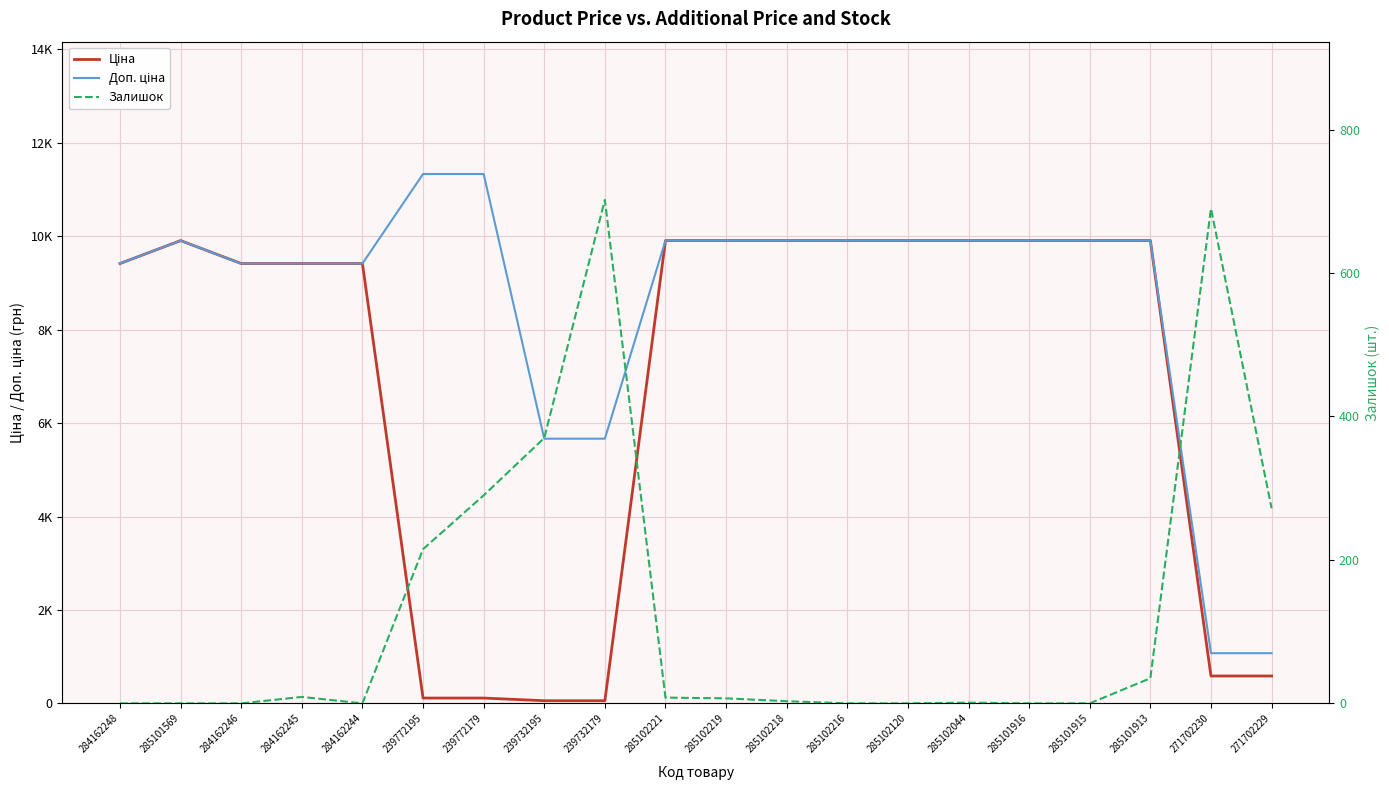

Which series has the largest range (max minus min)?

Доп. ціна